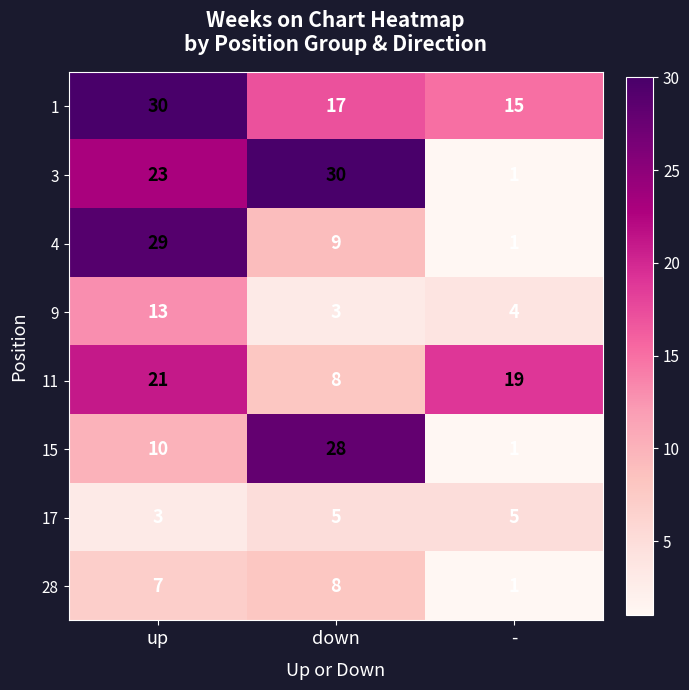

What is the total value across all series at up?

136